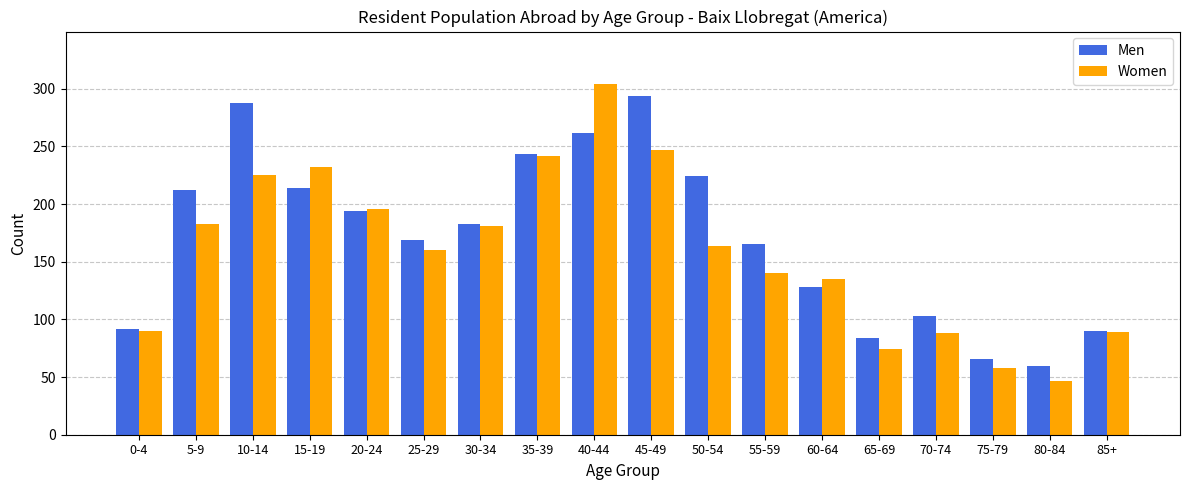

What is the label of the 12th bar from the right?

30-34